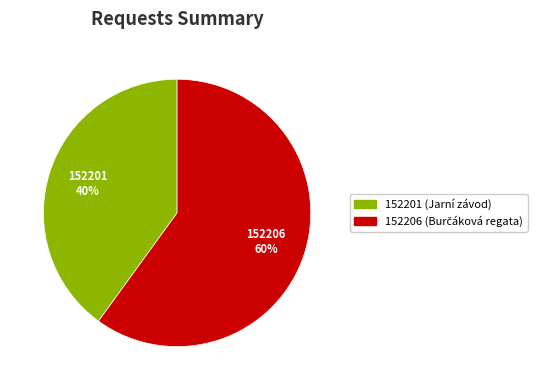

Does any single category account for the majority?

Yes